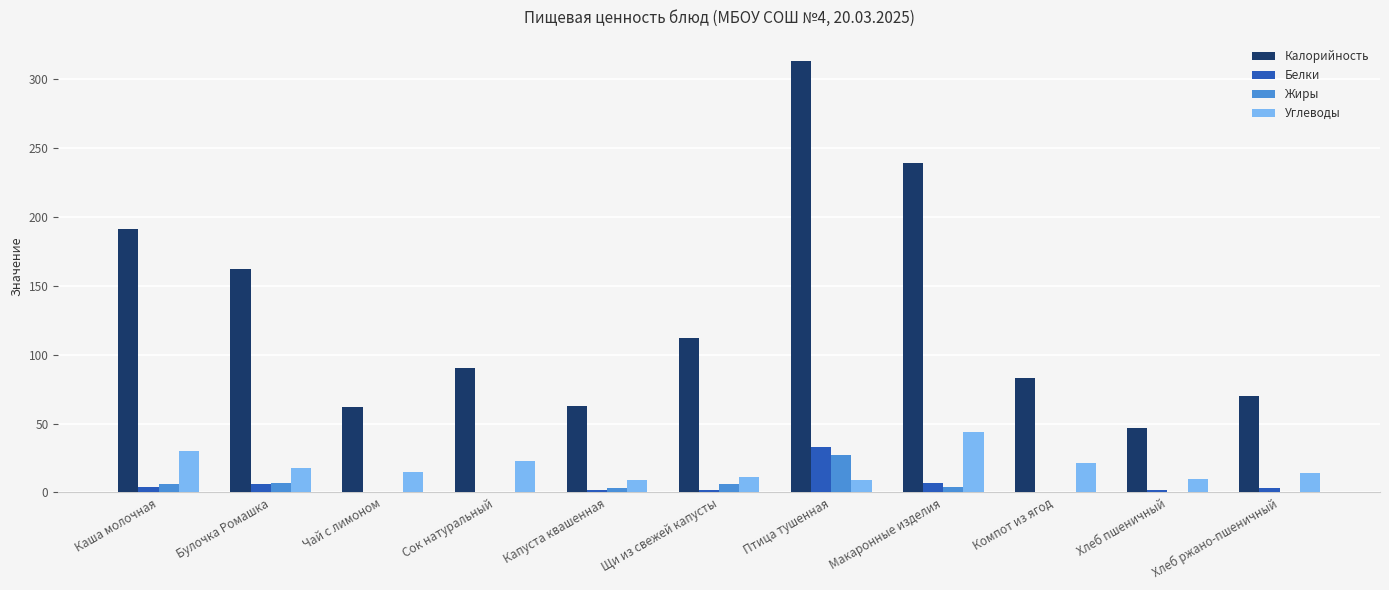

The value of Белки at Каша молочная is 4. True or false?

True